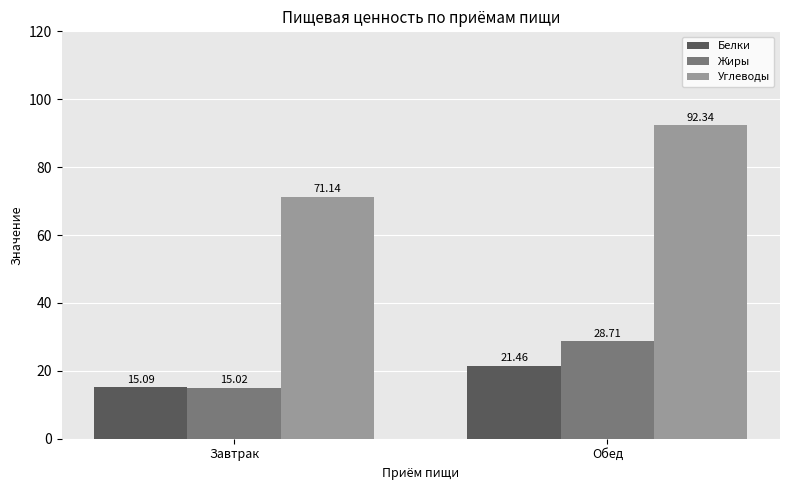

What is the sum of the Углеводы values at Завтрак and Обед?

163.5